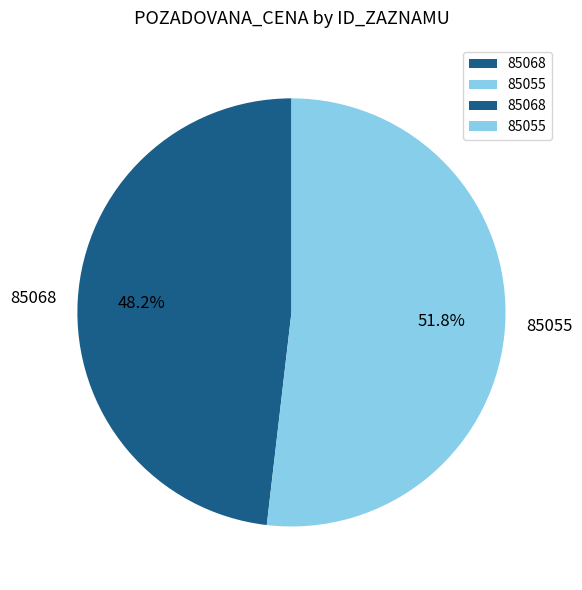

How many slices are in this pie chart?

2